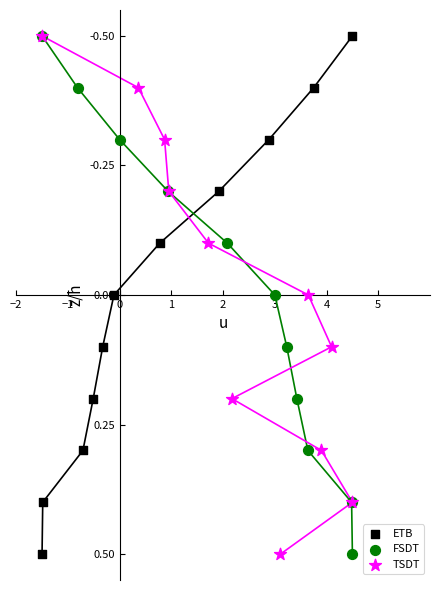

What are all the series names shown in the legend?

ETB, FSDT, TSDT